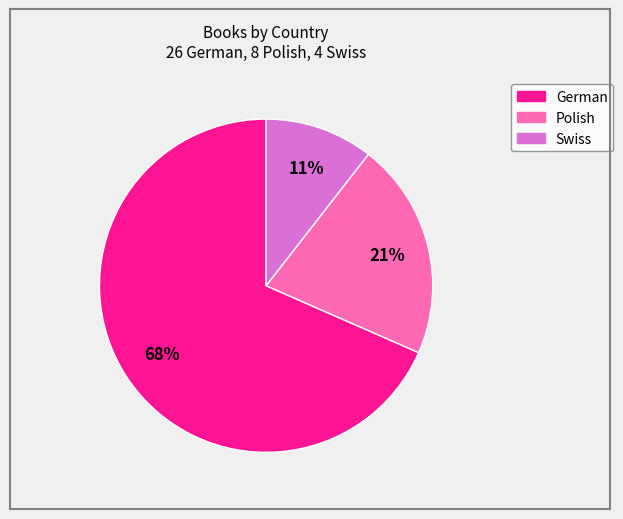

How many segments does this pie chart have?

3